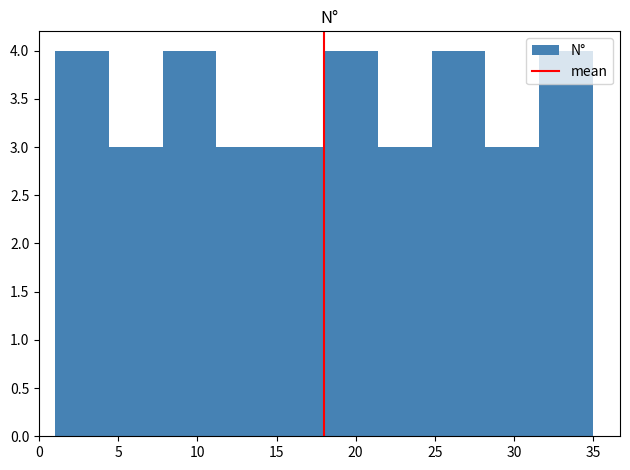

What is the height of the bar covering 14.6 to 18.0 on the x-axis? Neither the bar edges nor the heights are printed on the chart, so give them approximately, as read against the axes.

3